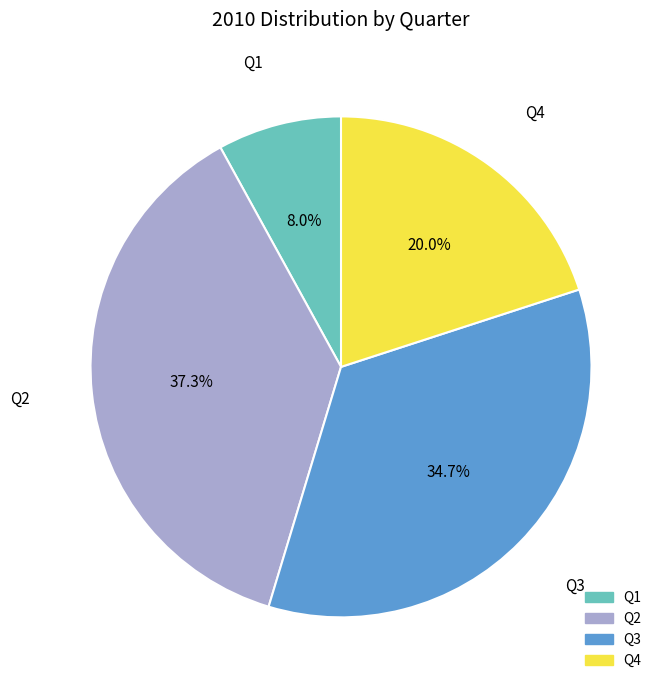

Which slice is the largest?

Q2